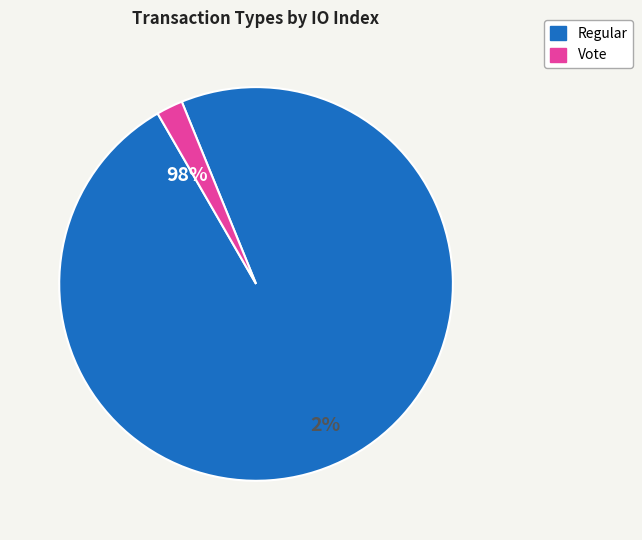

Combined, what portion of the pie is Regular and Vote?

100.0%